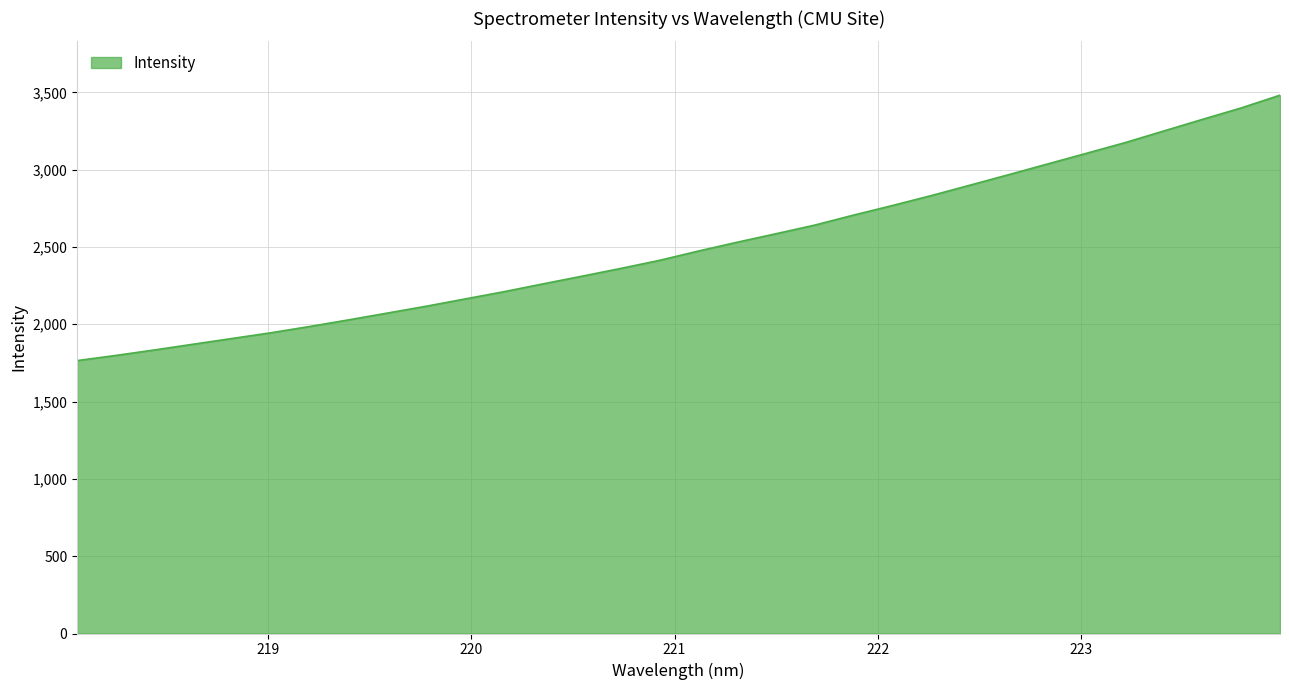

What is the sum of all values?

80228.7